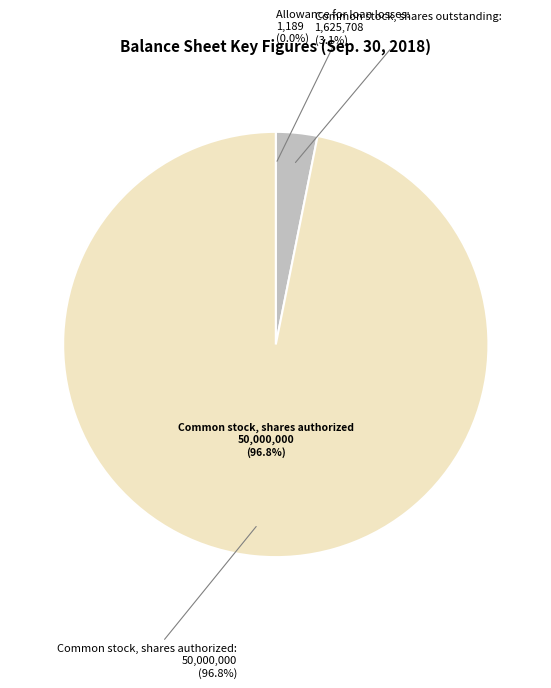

To the nearest percent, what is the average slice percentage?

33%